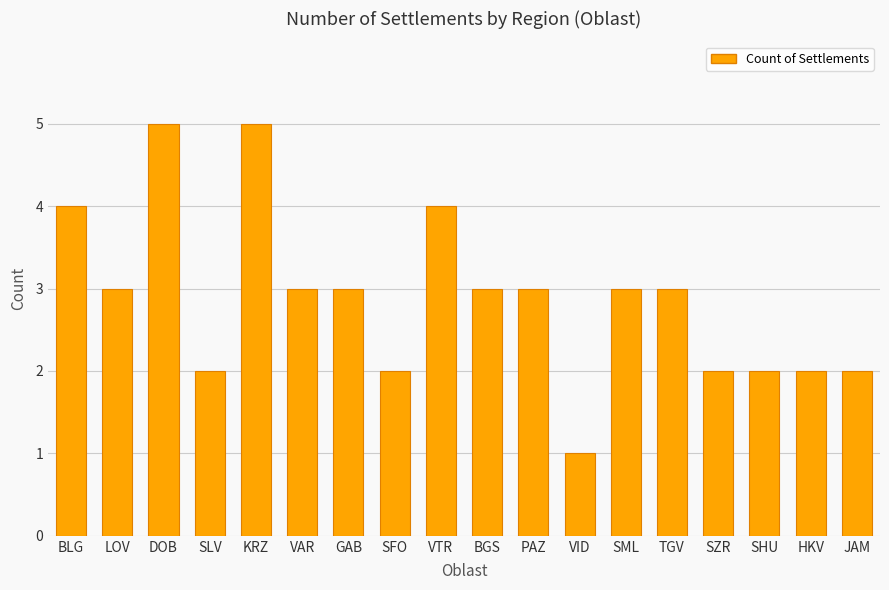

Which label corresponds to the smallest value in the chart?

VID